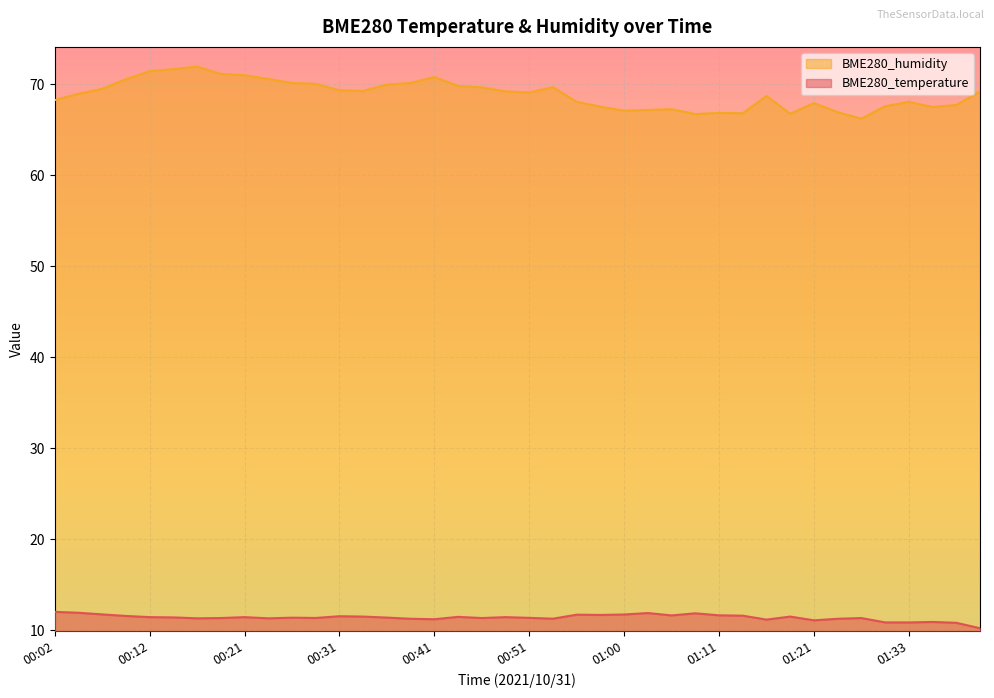

What is the value of the BME280_temperature point at the 28th from the left?

11.9